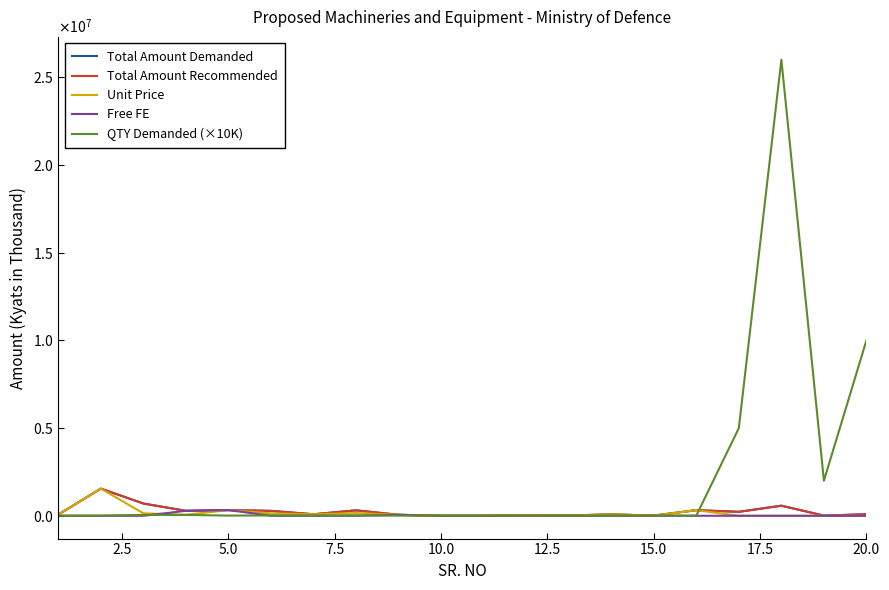

In QTY Demanded (×10K), how many points are higher than both neighbors (excluding endpoints)?

3